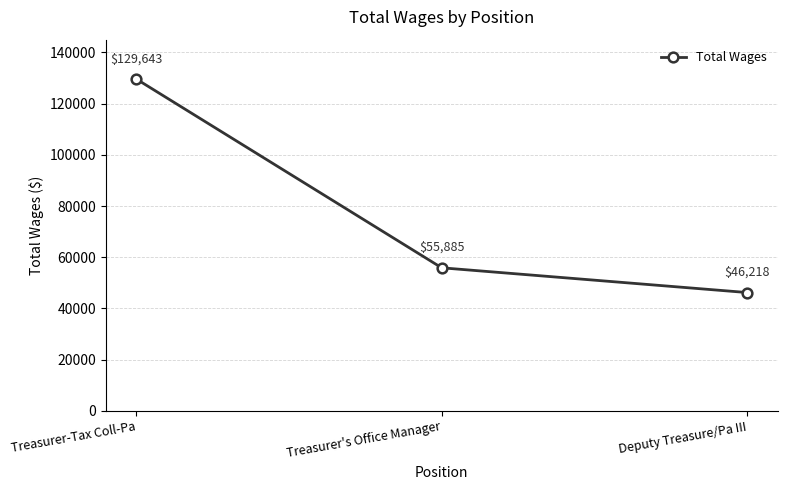

How many values are between 46218 and 129643?

3